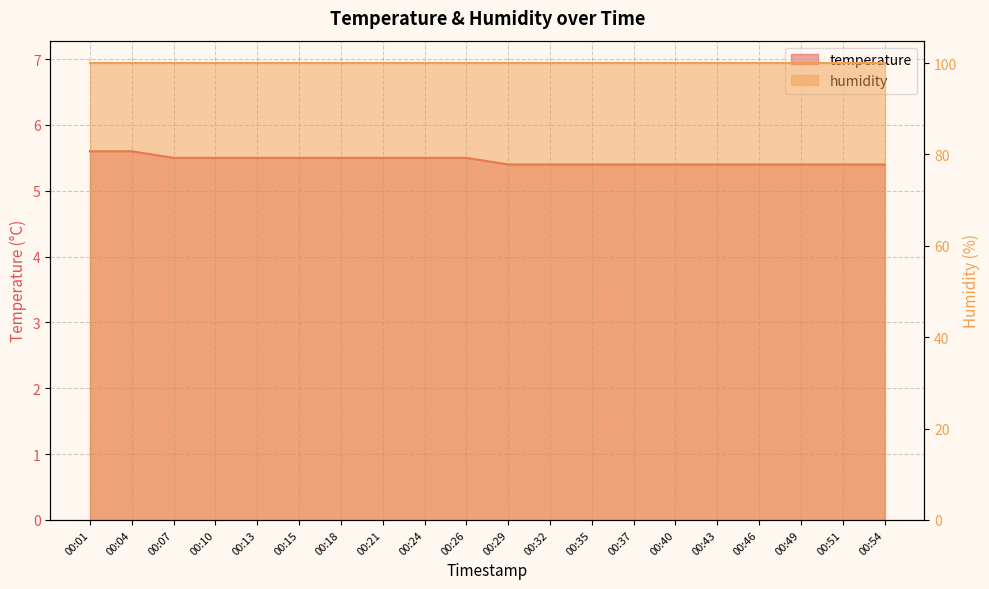

What value does the data have at 00:37?

5.4